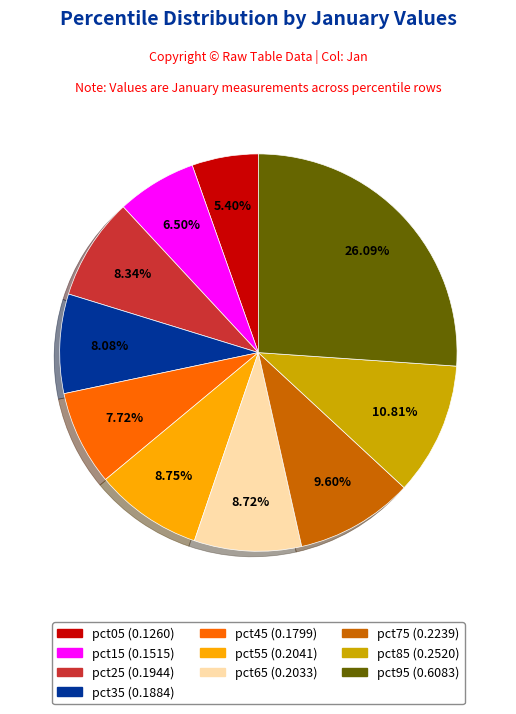

What is the smallest slice in the pie chart?

pct05